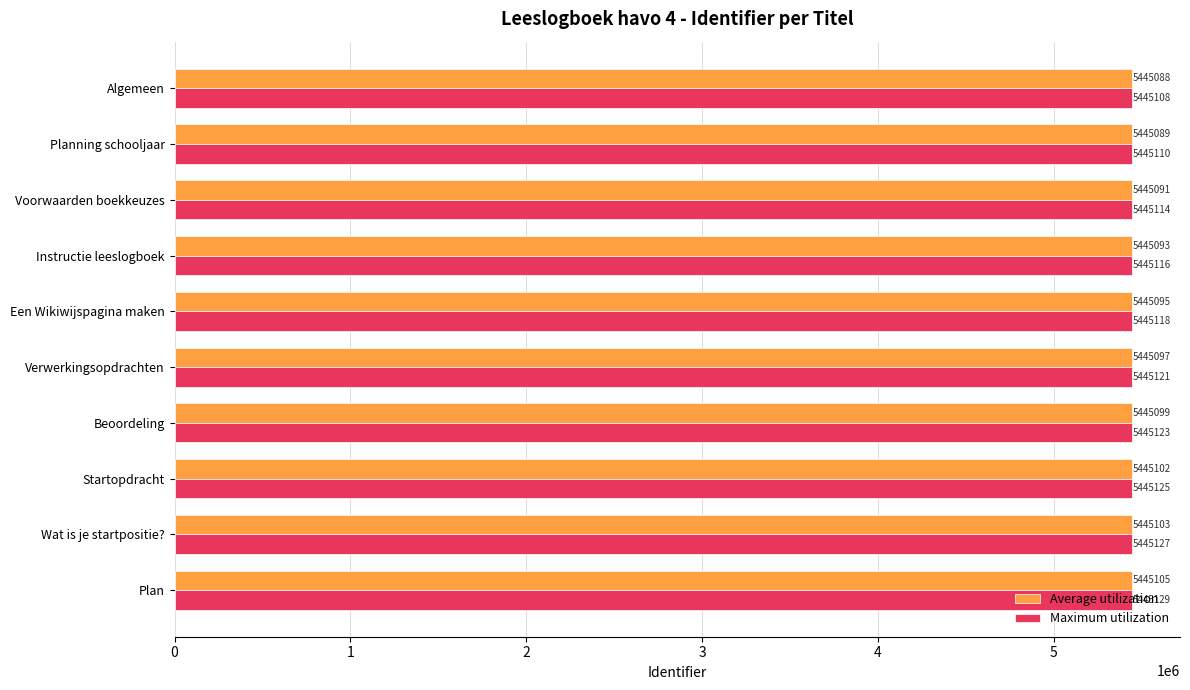

How many data points does each series have?

10